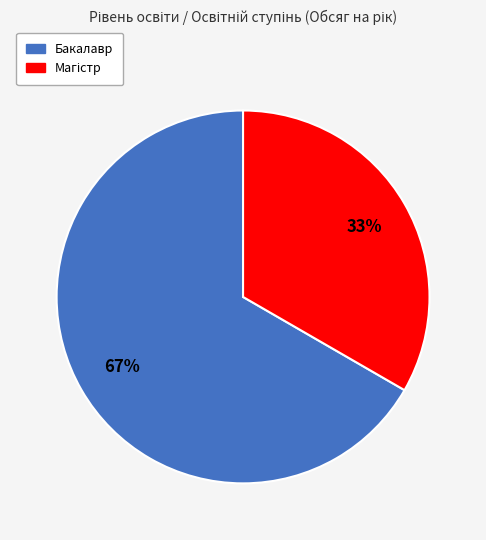

Which category accounts for the majority?

Бакалавр